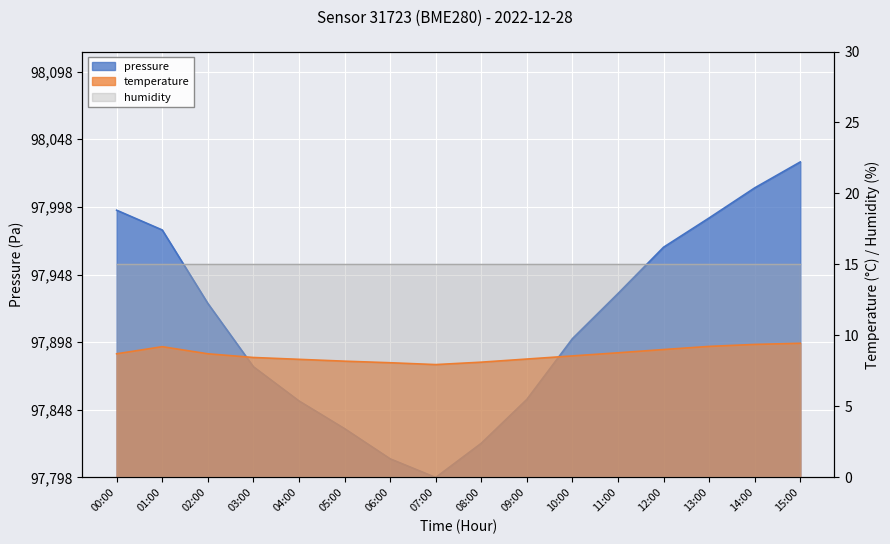

What is the average value of the temperature series?

8.7